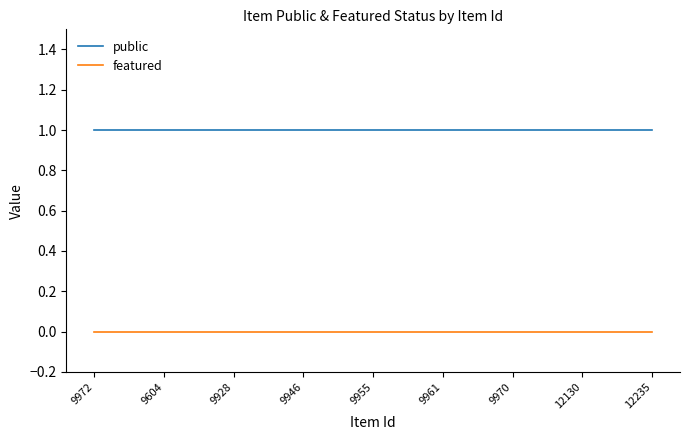

True or false: public and featured intersect in this chart.

False